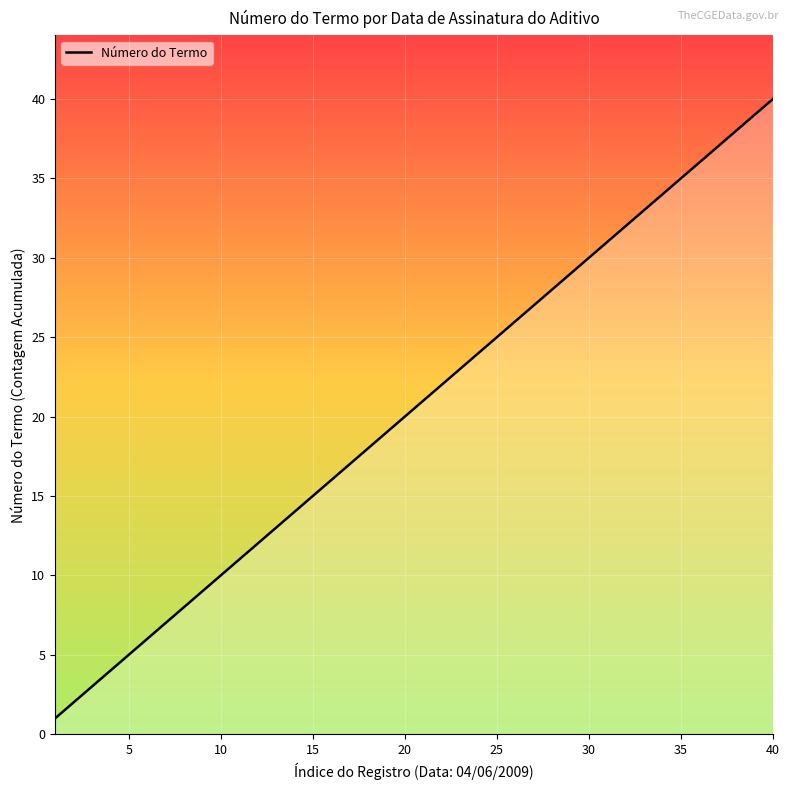

What is the maximum value shown in the chart?

40